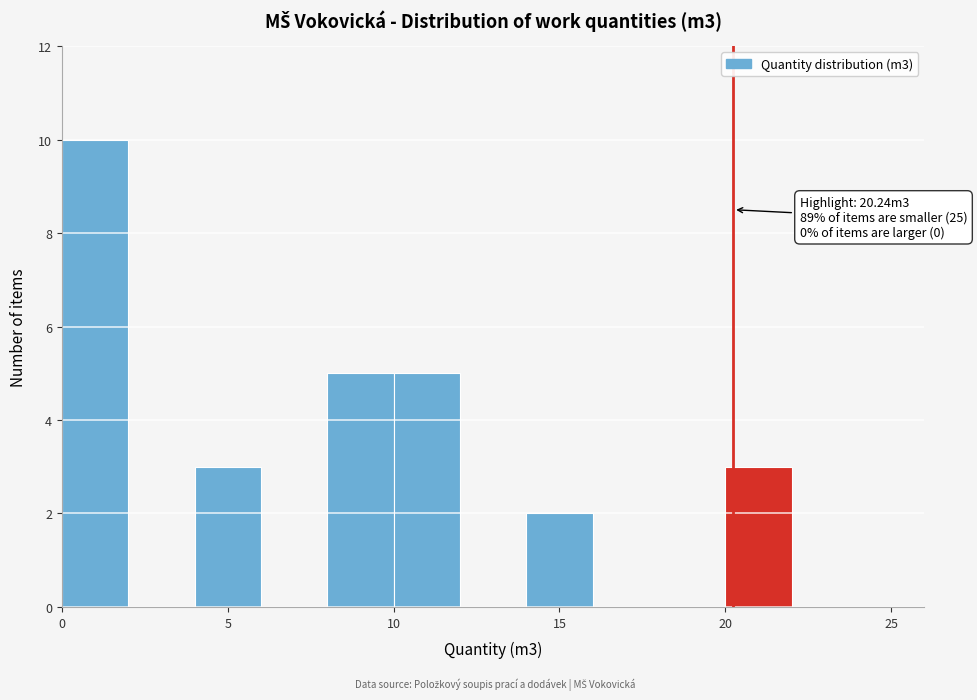

Which range on the x-axis has the tallest bar?

0 to 2